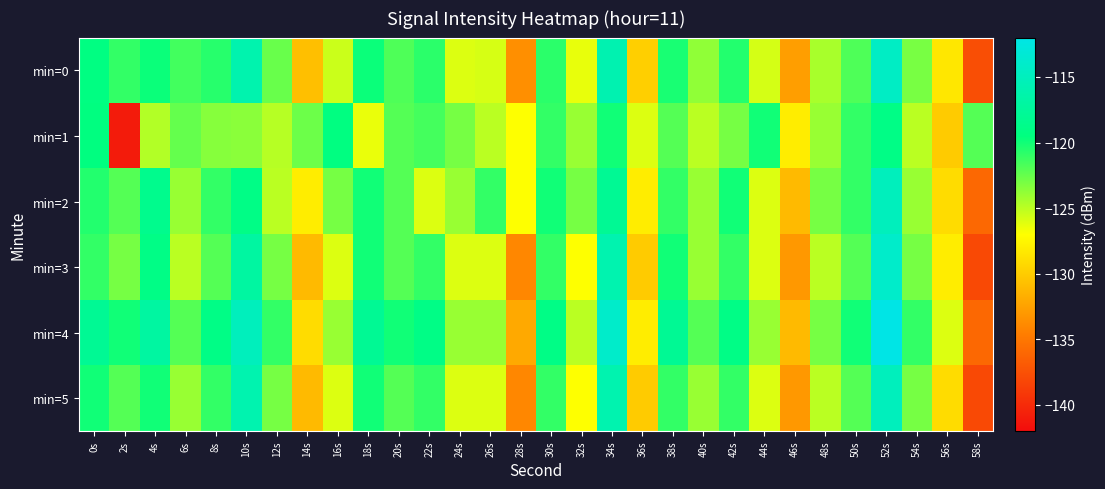

At which category does the chart reach its minimum across all series?

2s